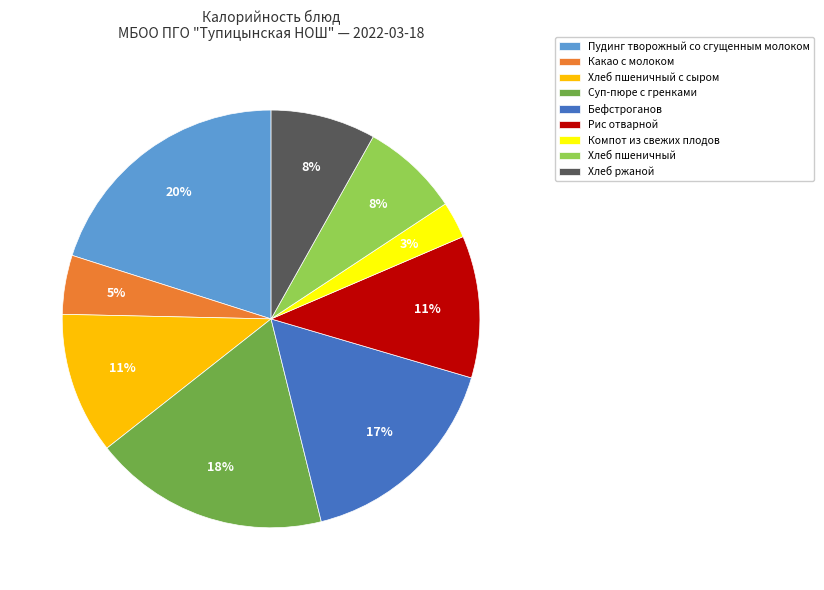

To the nearest percent, what portion does Хлеб ржаной represent?

8%